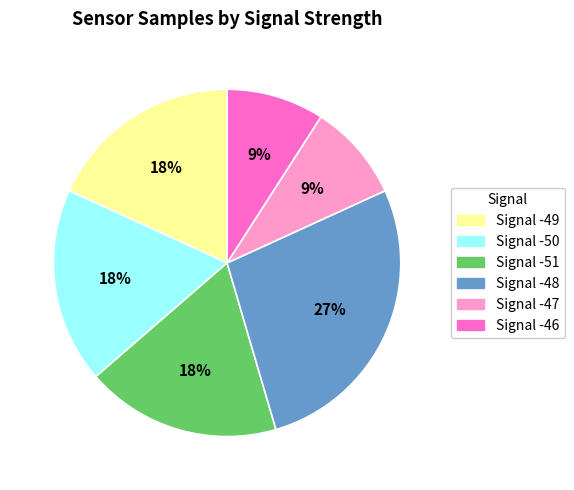

What is the ratio of the value at Signal -50 to the value at Signal -48?

0.7